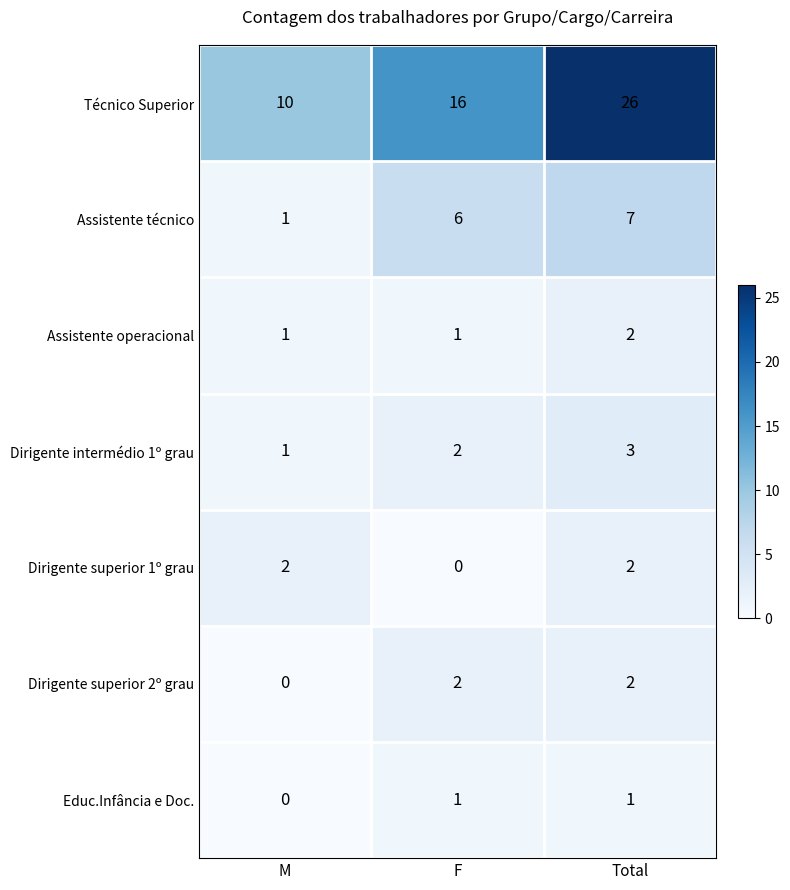

At which category is the sum across all series the highest?

Total